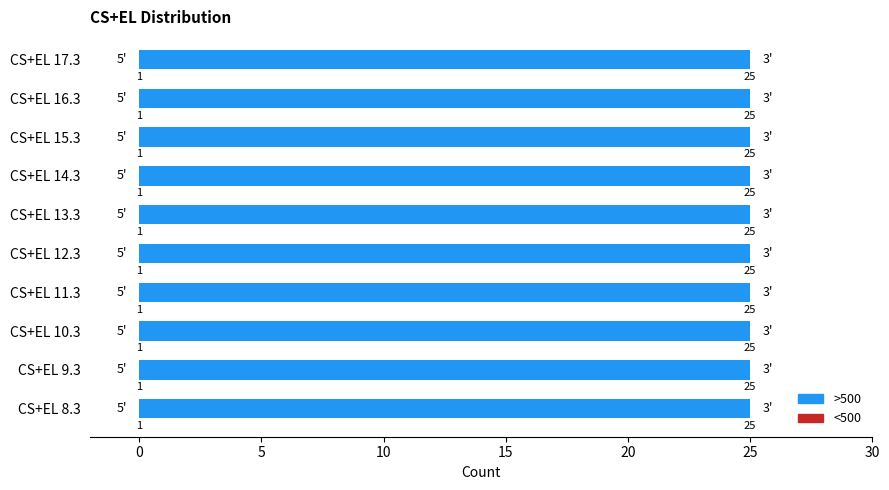

Which category has the lowest value across all series?

8.3